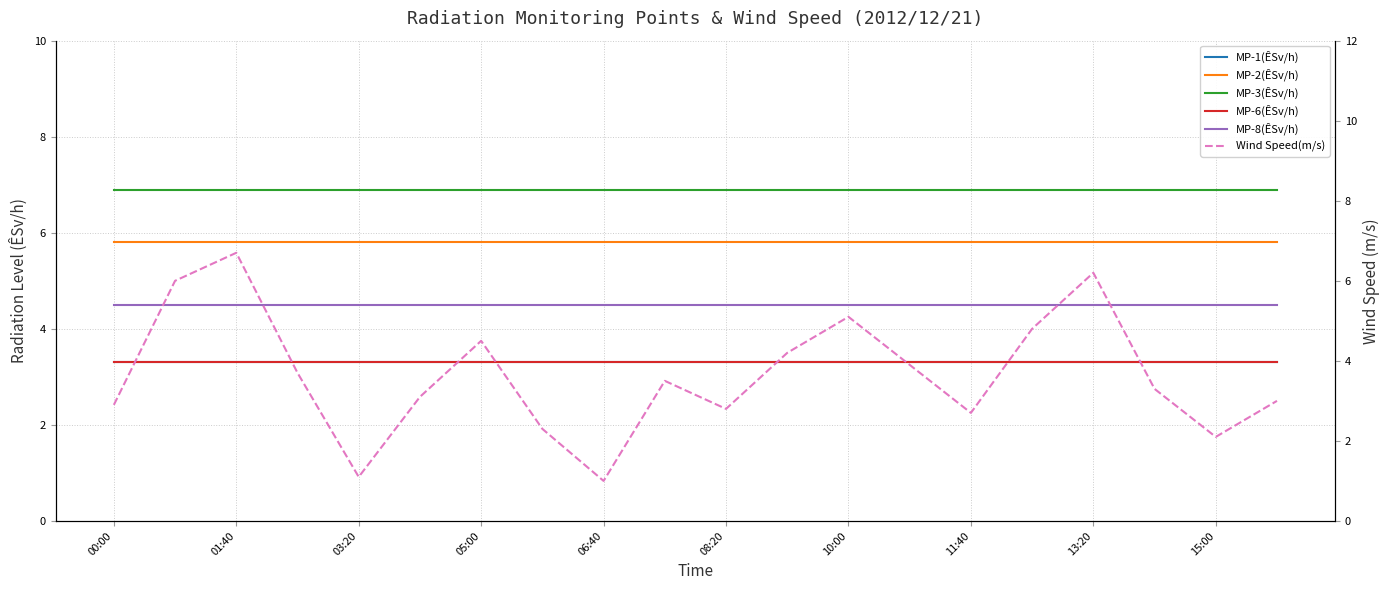

True or false: MP-8(ÊSv/h) and MP-3(ÊSv/h) cross at least once.

False